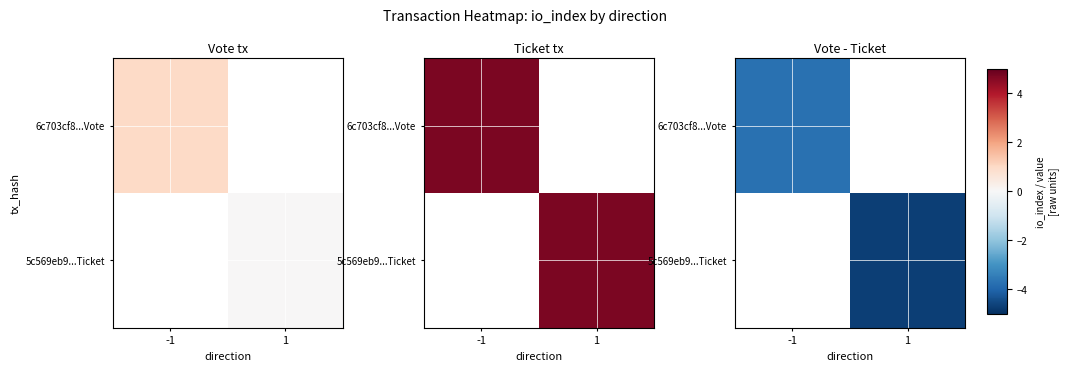

Count the number of categories in the chart.

2